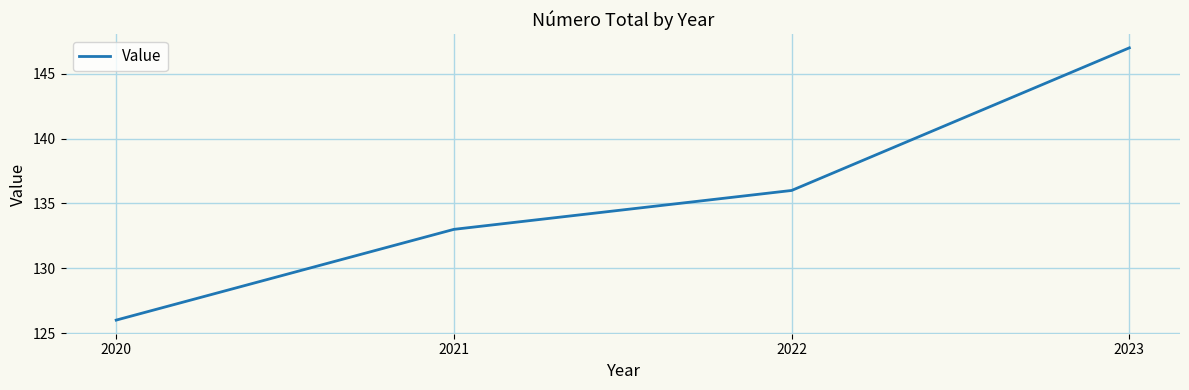

The value at 2021 is 133. True or false?

True